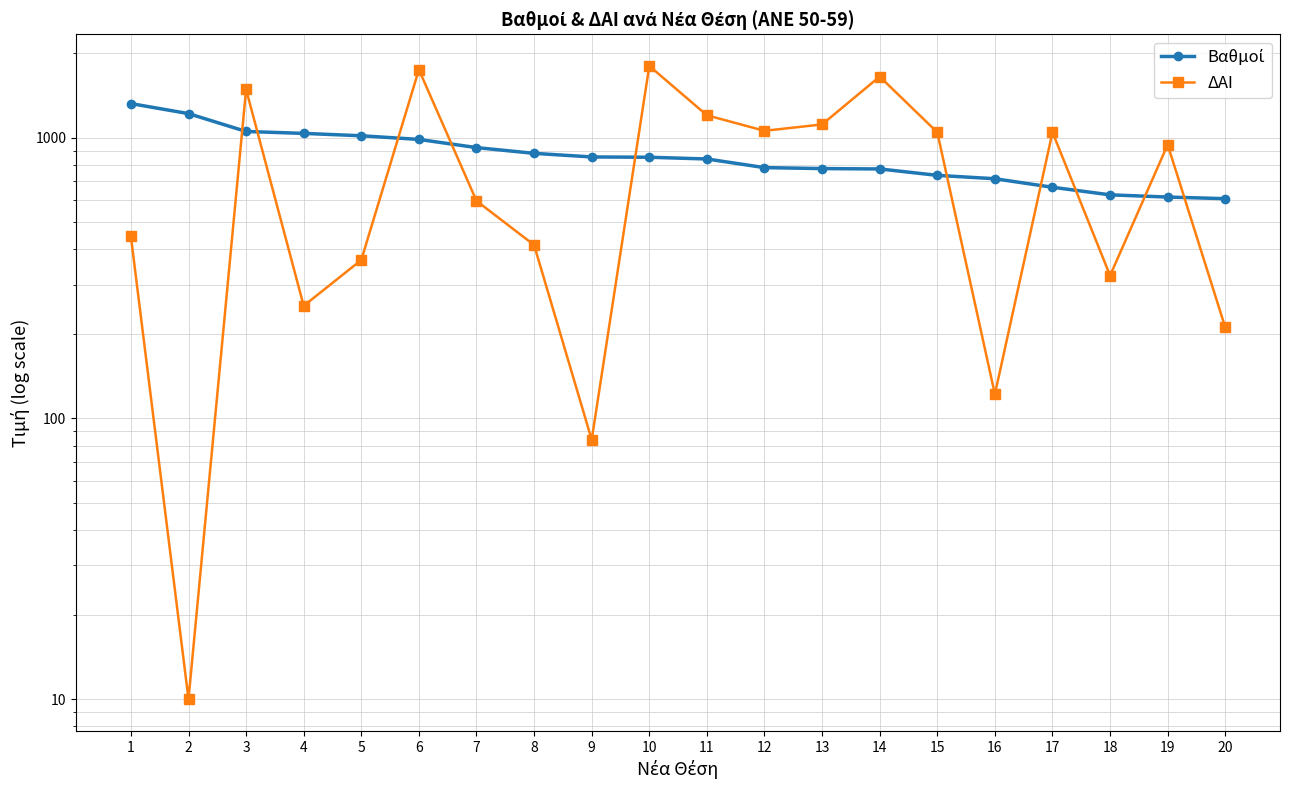

Which series has the largest total across all categories?

Βαθμοί